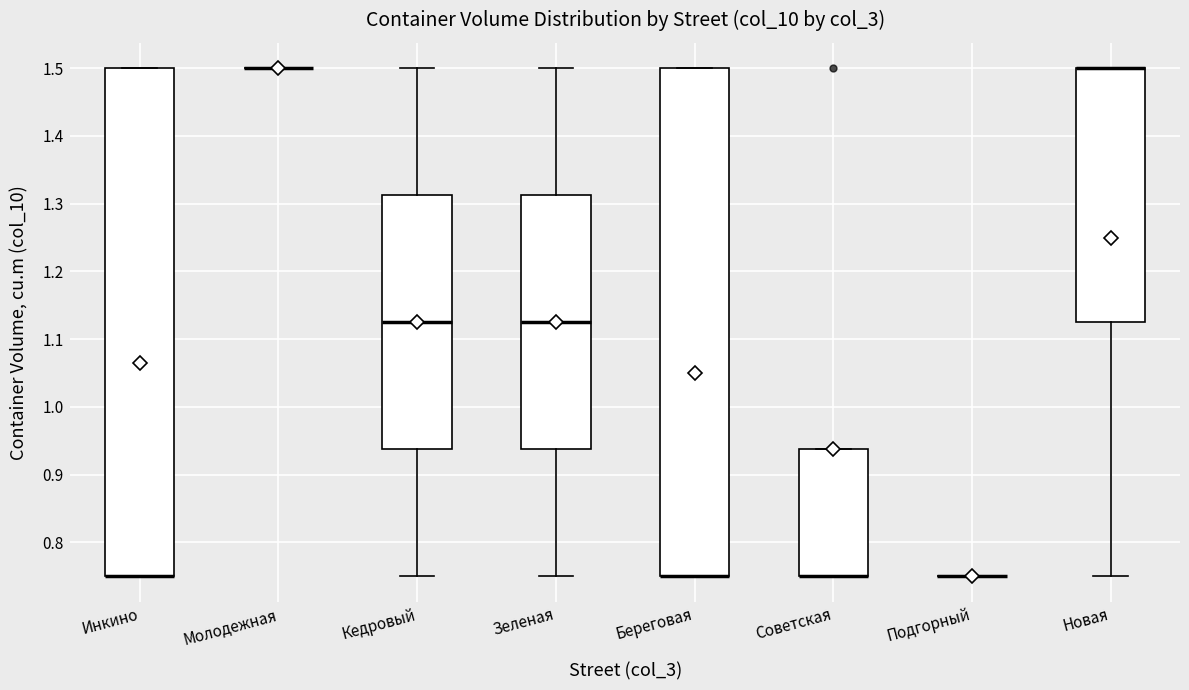

Where is the upper edge of the box for Инкино on the y-axis? The values are not printed on the chart, so give them approximately, as read against the axis.

1.50